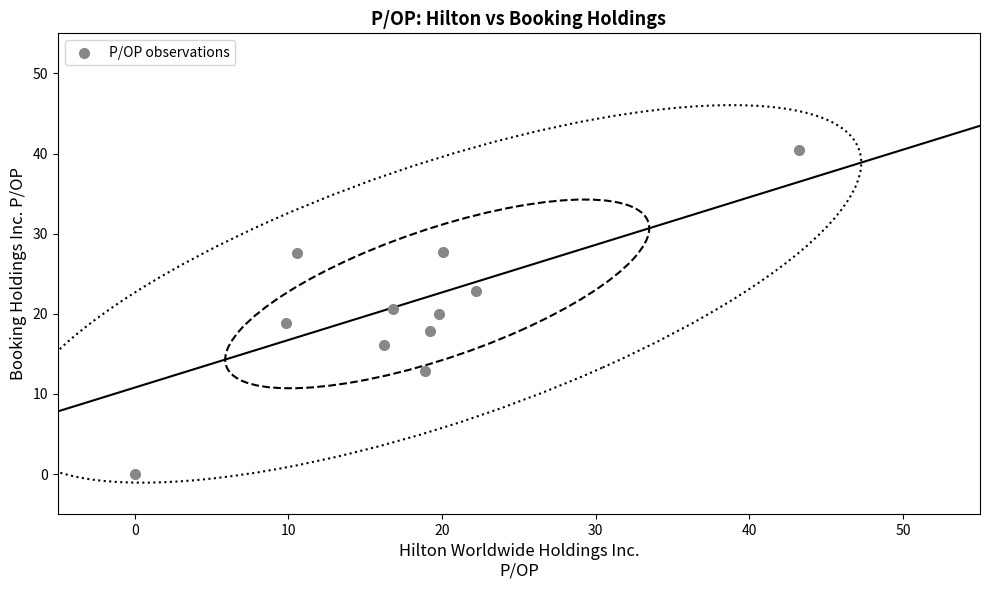

What is the average Y value?

20.4